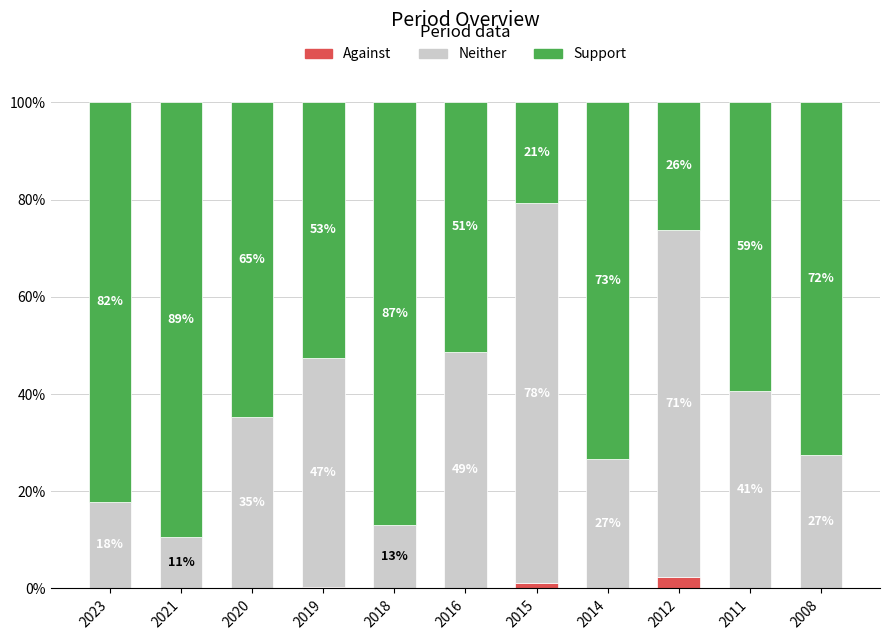

Between 2018 and 2008, which series saw the biggest shift?

Support